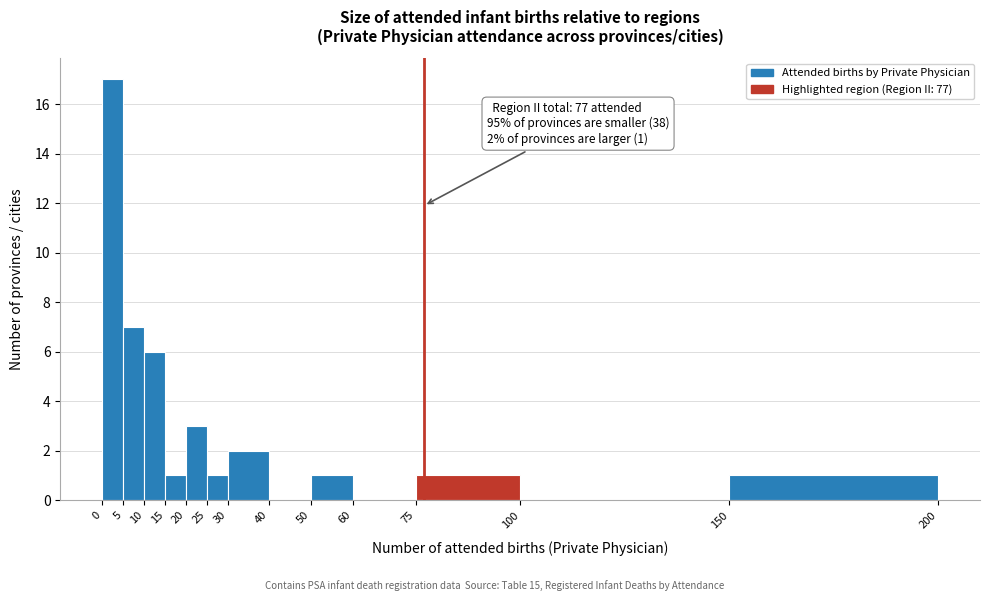

Which range on the x-axis has the tallest bar?

0 to 5